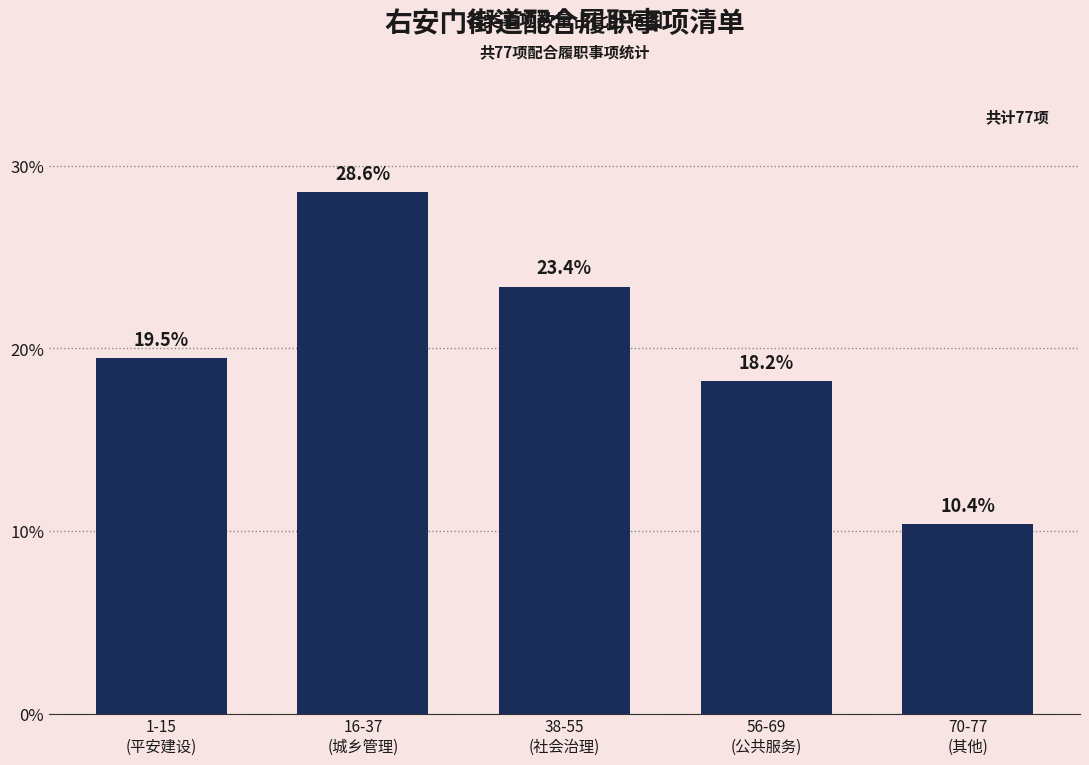

Reading right to left, extract all data points from this chart.

10.4	18.2	23.4	28.6	19.5